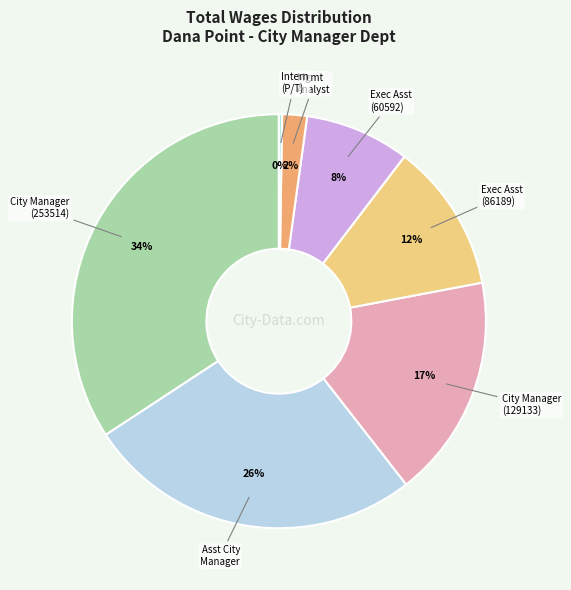

Count the number of slices in the pie.

7